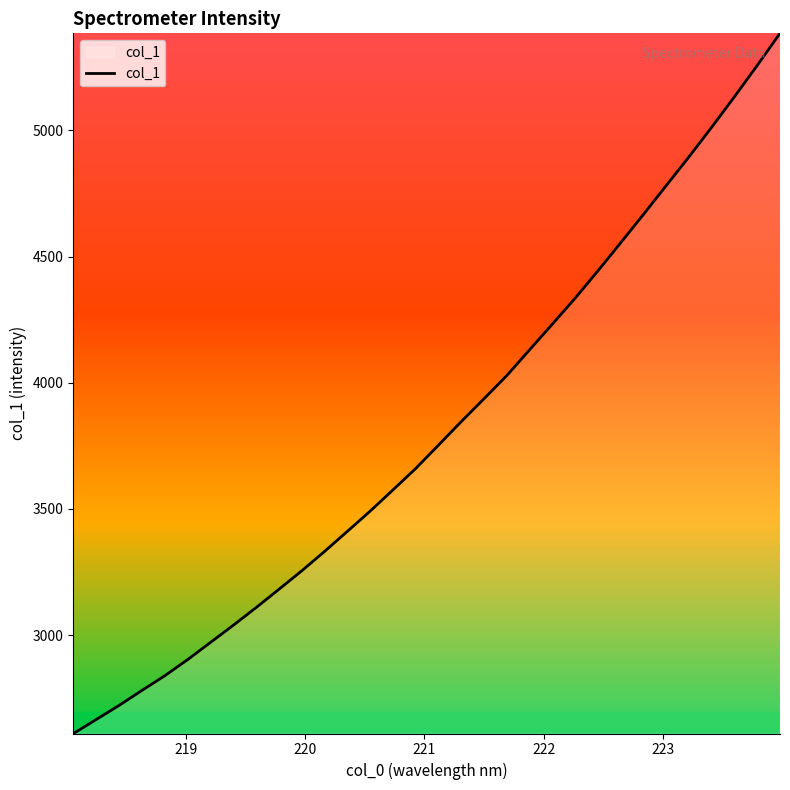

What is the difference between the maximum and minimum values?

2774.3